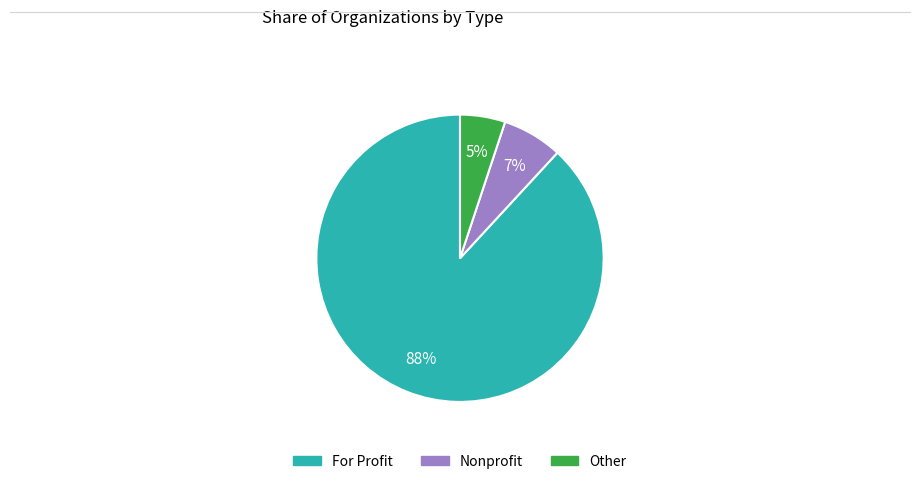

Do For Profit and Other together represent more than half of the pie?

Yes